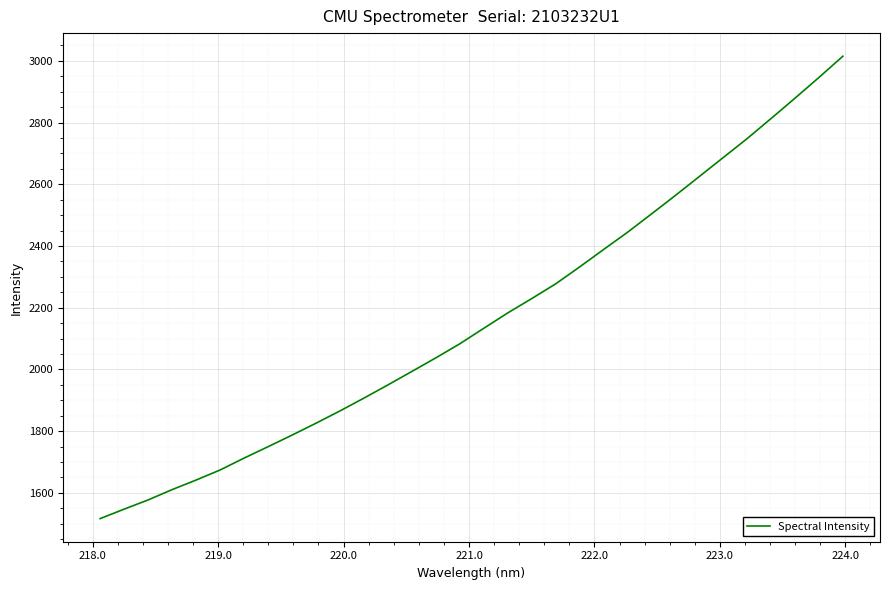

What is the maximum value shown in the chart?

3014.9